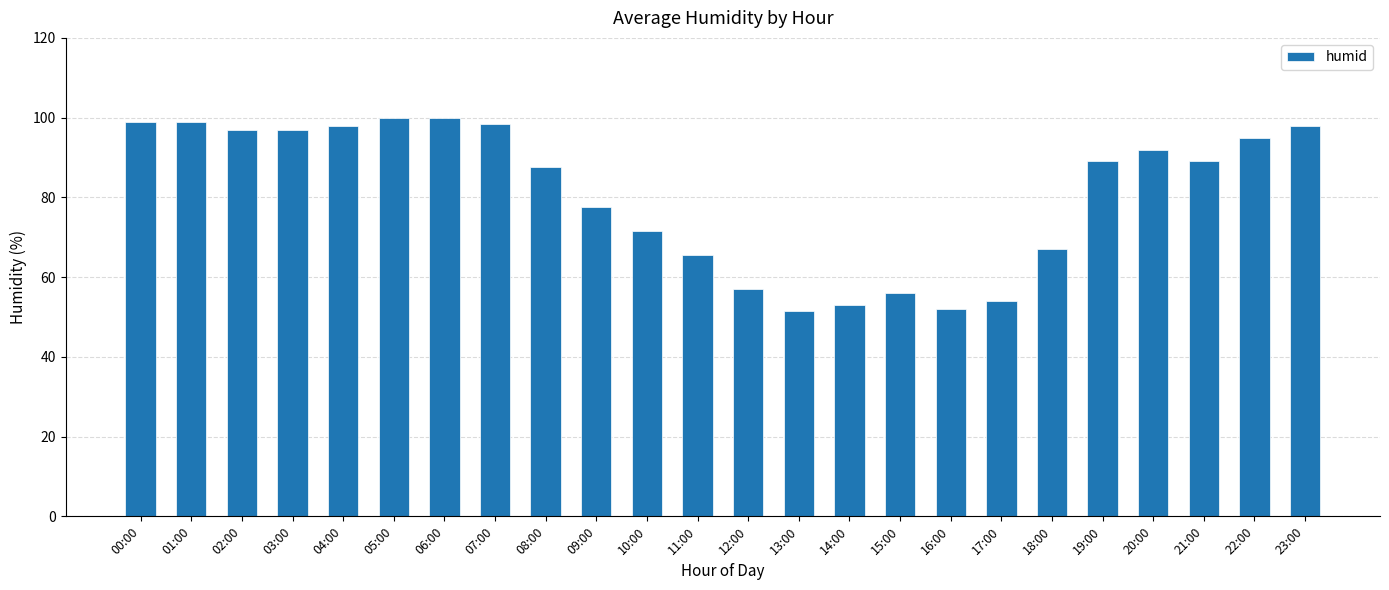

How many series are shown in this chart?

1